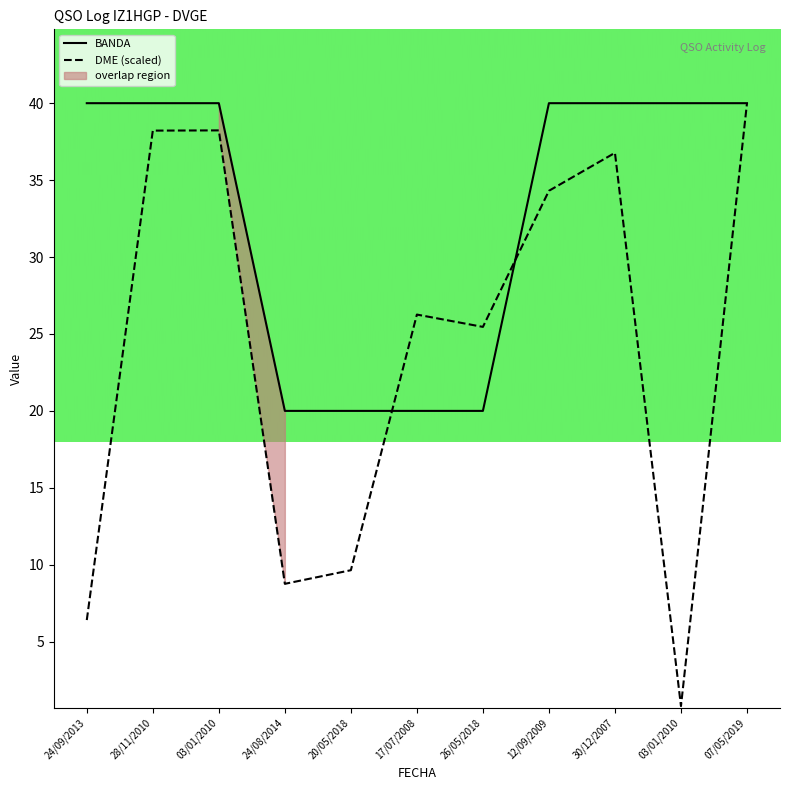

How many intersections are there between BANDA and DME?

2